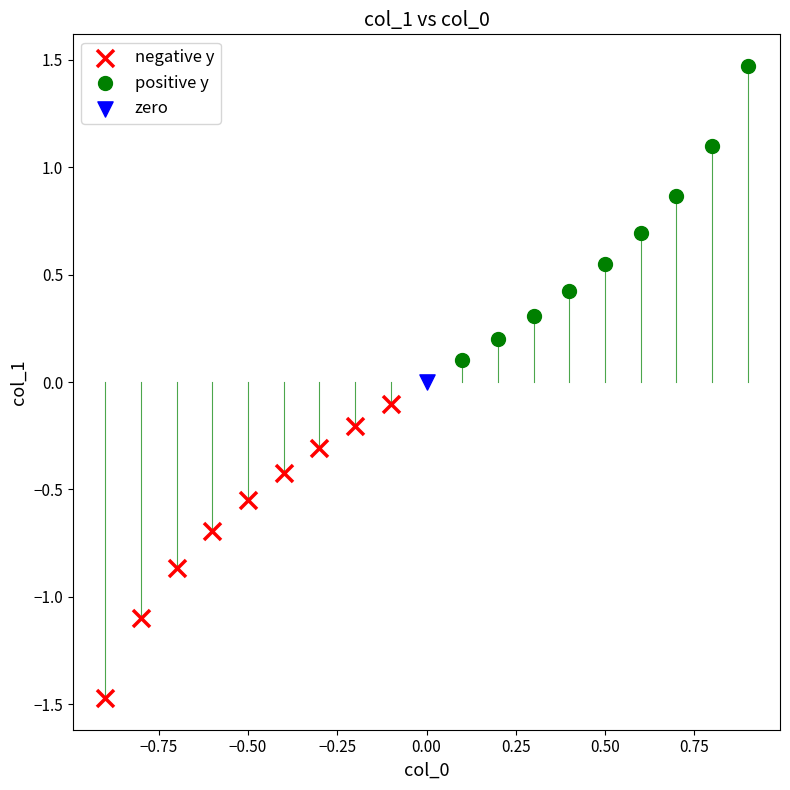

What are all the series names shown in the legend?

negative y, positive y, zero